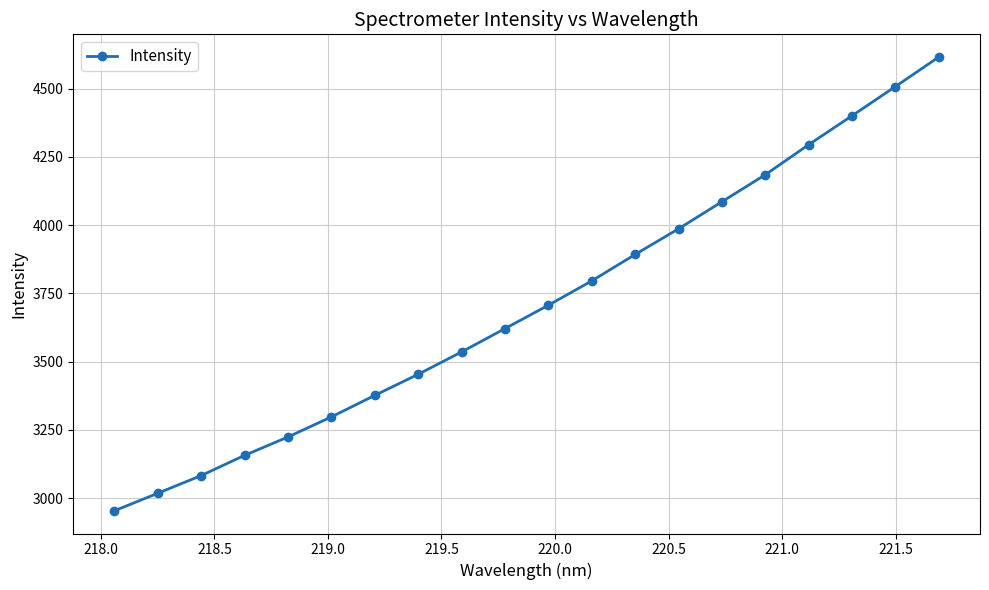

What is the difference between the maximum and minimum values?

1662.5